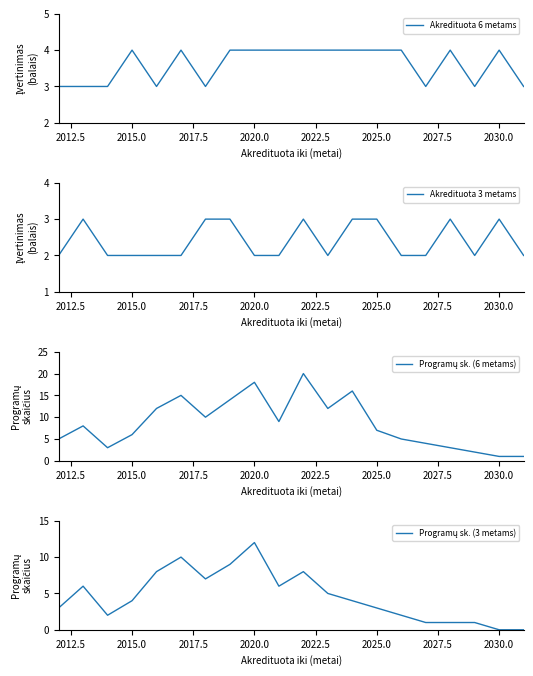

True or false: Akredituota 3 metams and Akredituota 6 metams cross at least once.

False